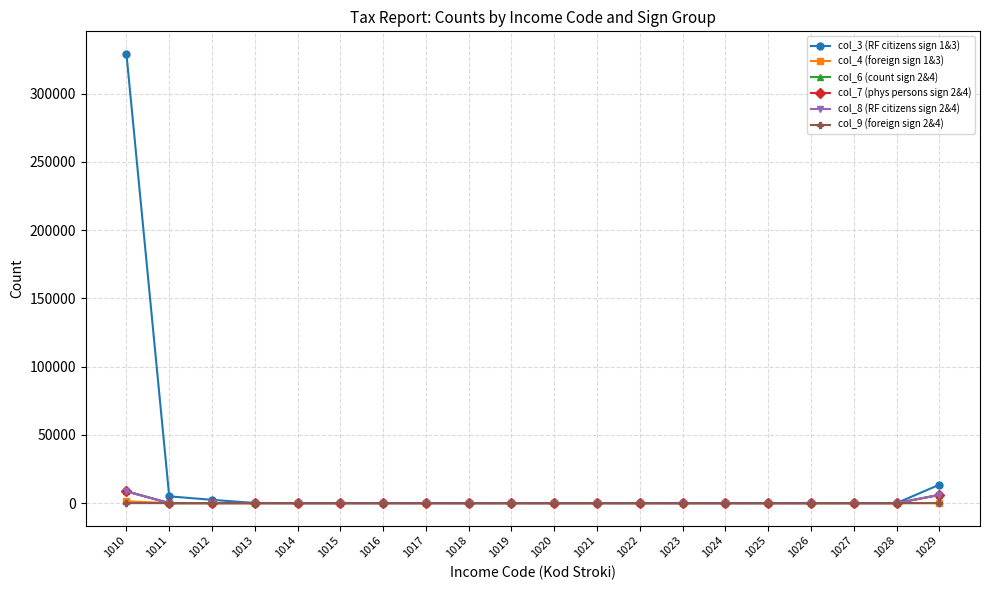

What is the difference between the highest and lowest values at 1017?

4